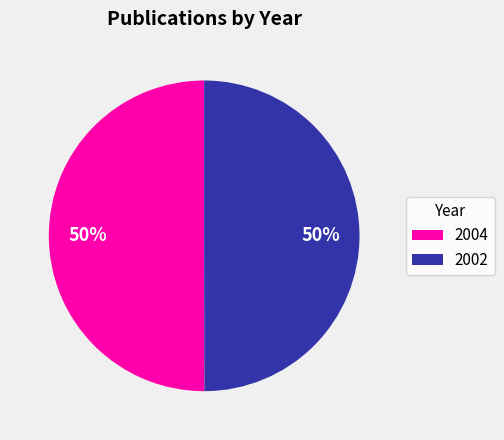

True or false: 2004 accounts for 50% of the total.

True